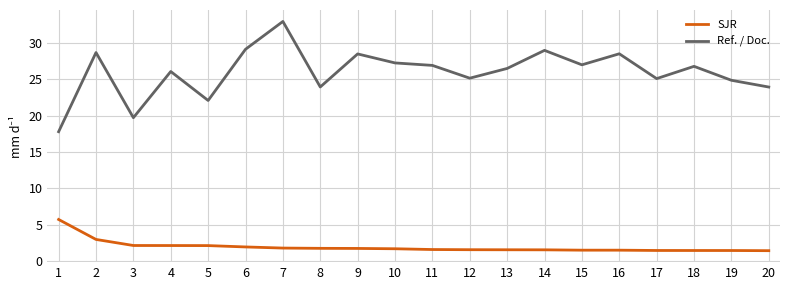

The value of Ref. / Doc. at 12 is 25.1. True or false?

True